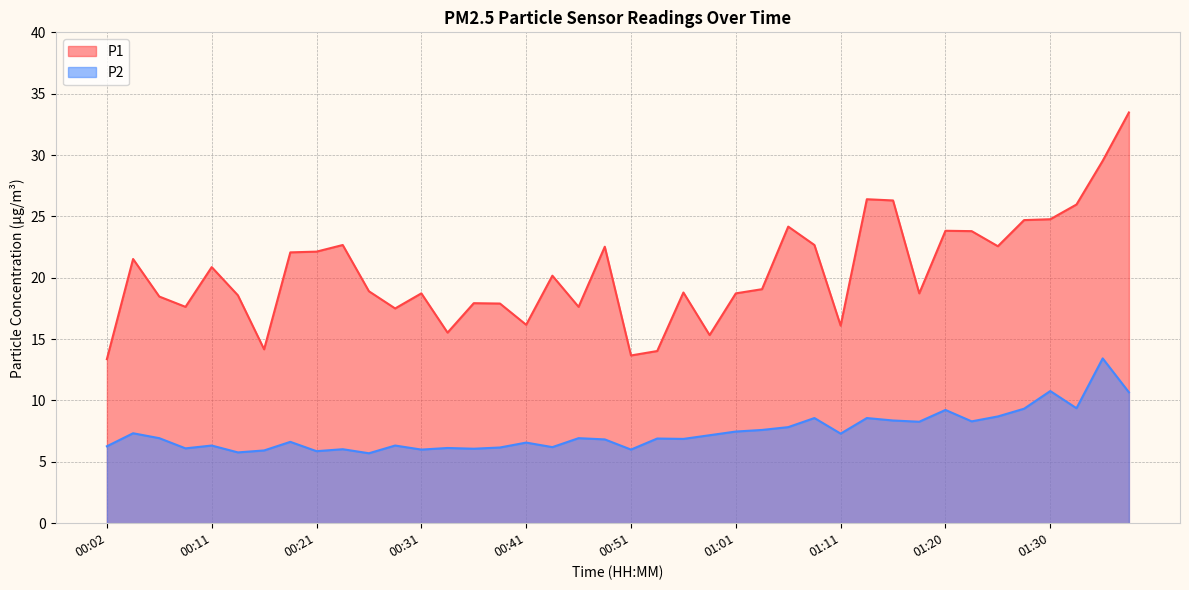

At which category does P2 reach its first local valley?

00:09